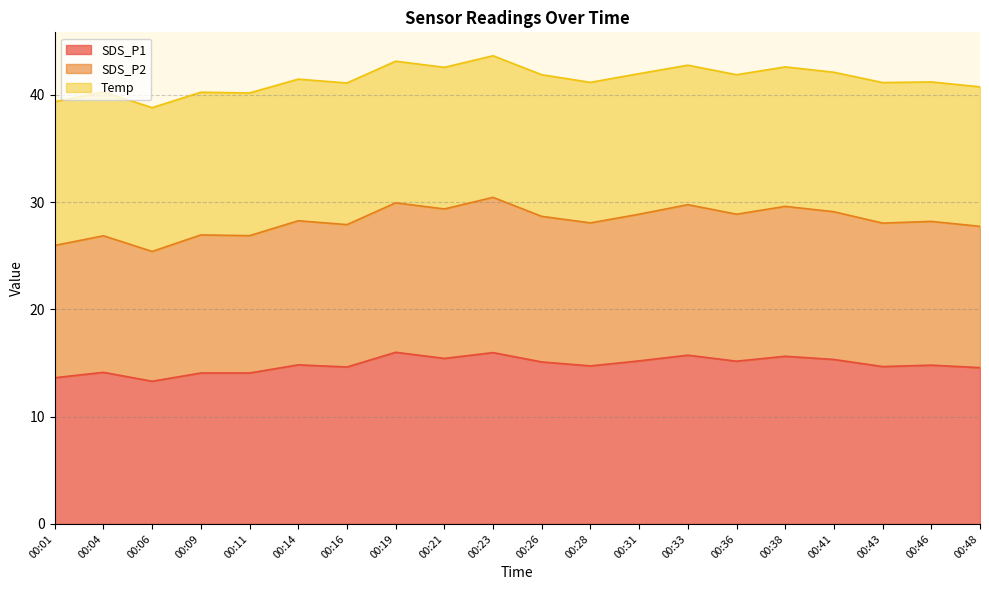

The SDS_P1 series shows 19.8 at 00:26. True or false?

False